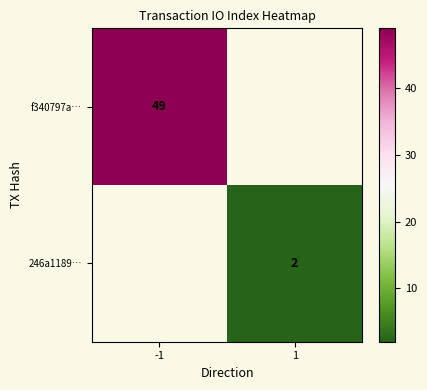

The value of f340797a… at -1 is 17. True or false?

False